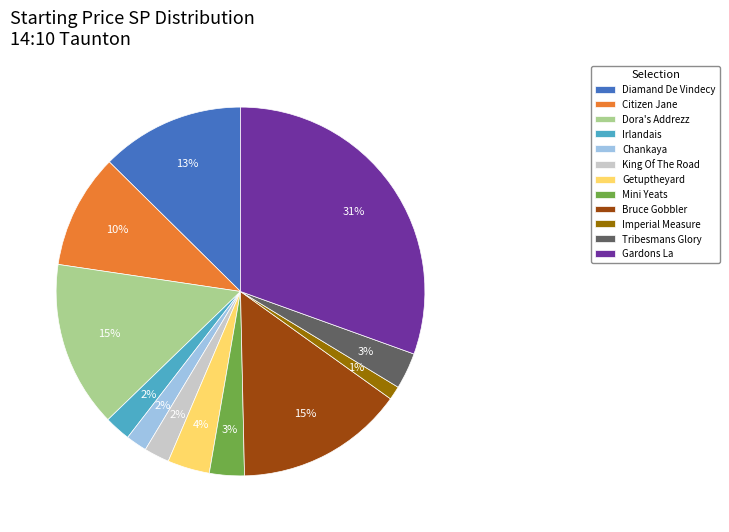

To the nearest percent, what percentage of the pie is Gardons La?

31%